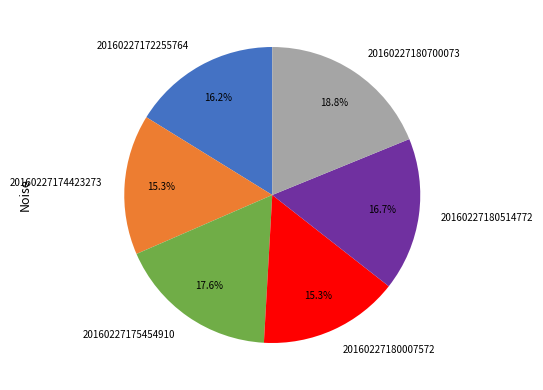

To the nearest percent, what is the difference between the 20160227180700073 and 20160227180007572 slice percentages?

4%